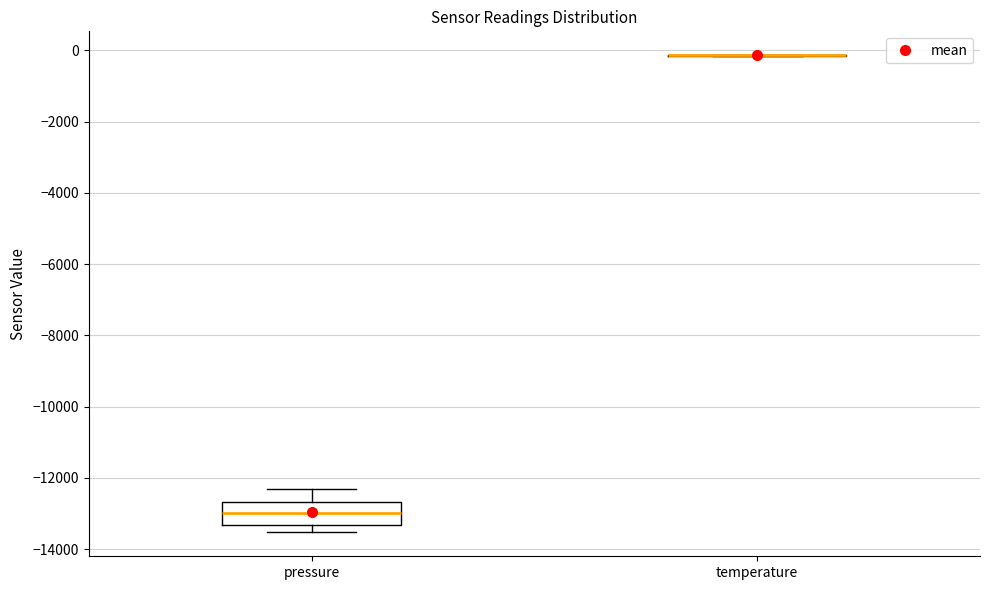

Reading left to right, read every box against the y-axis: the position of its median line, the range the box covers, and the ends of its whiskers. The values are not printed on the chart, so give them approximately, as read against the axis.

pressure: median -13000, box -13400 to -12600, whiskers -13600 to -12400
temperature: box collapsed to a line at -200, whiskers -200 to -200